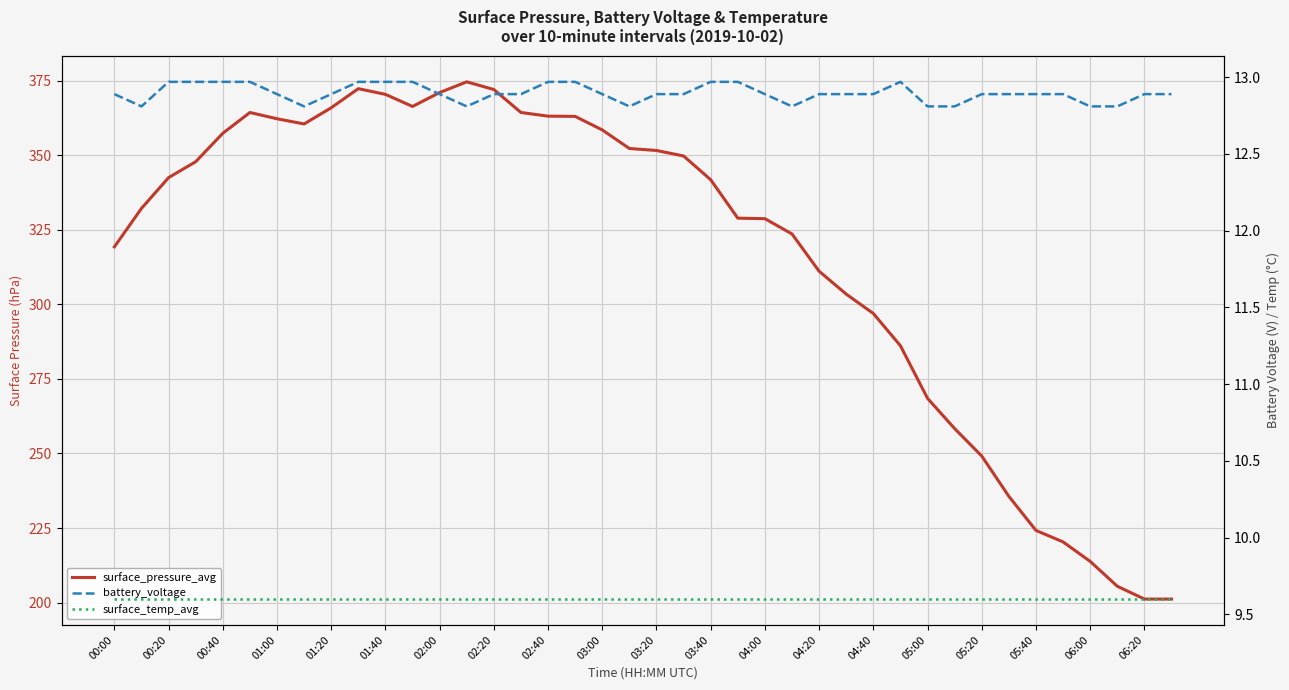

Is the value of surface_temp_avg at 01:40 greater than the value of surface_pressure_avg at 00:20?

No